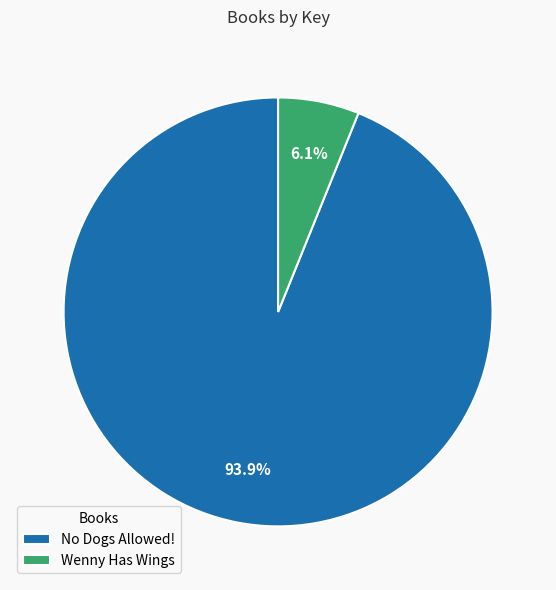

What portion of the pie excludes Wenny Has Wings?

93.9%